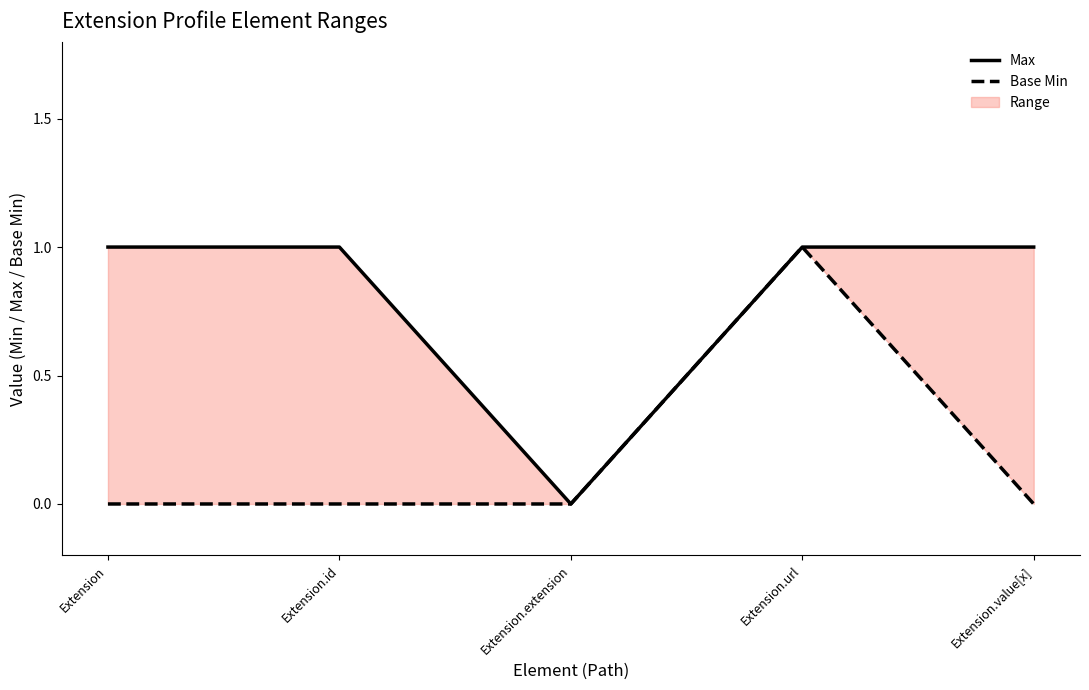

How many lines are shown in the chart?

2